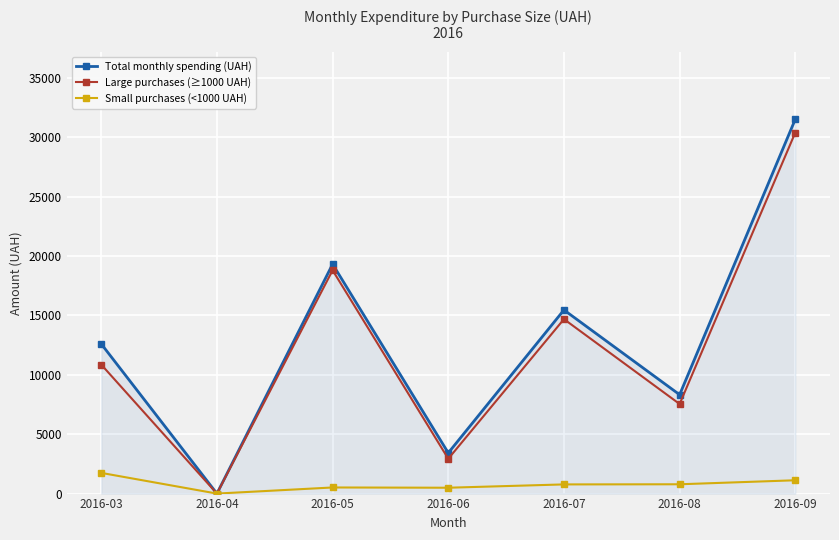

At which category is the sum across all series the highest?

2016-09